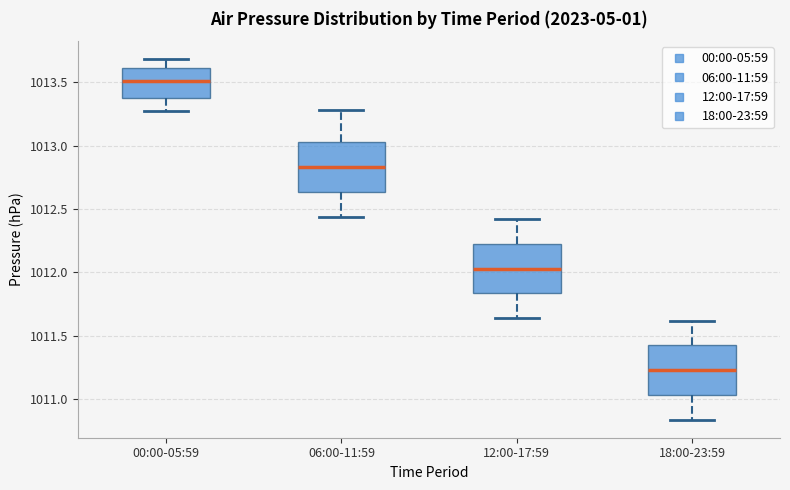

Which box's median line is the highest?

00:00-05:59